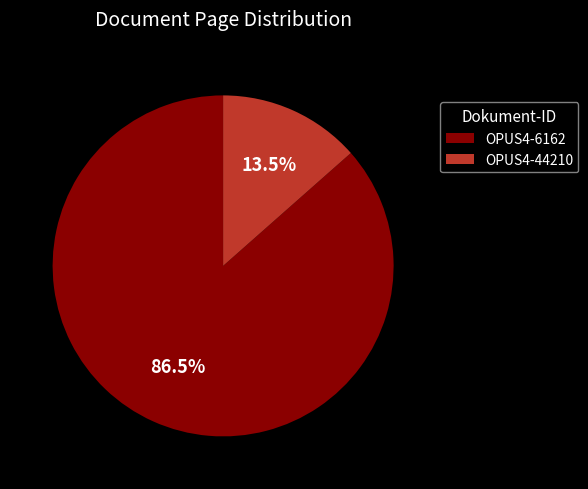

Is there a majority slice in this chart?

Yes